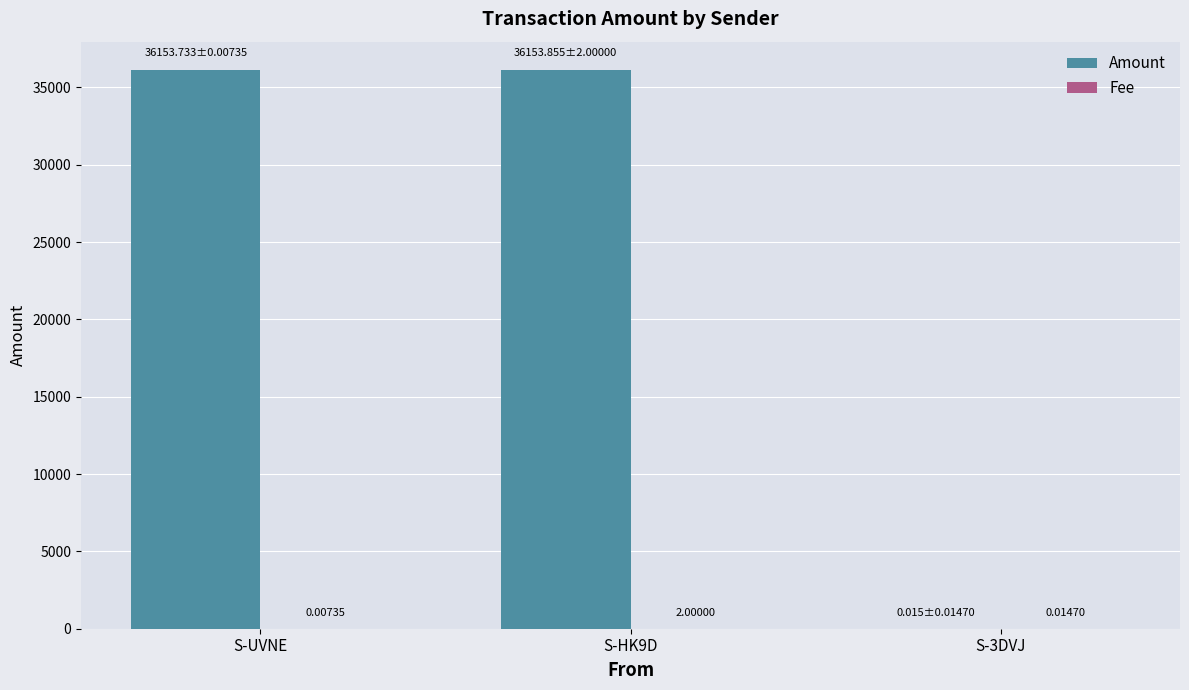

What is the sum of all Amount values?

72307.6